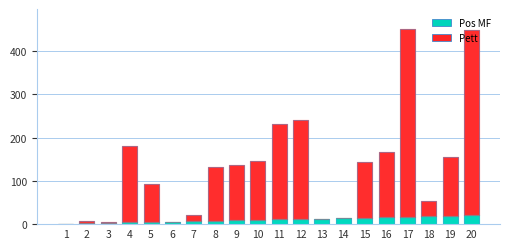

Is it true that Pos MF equals 14 at 14?

True